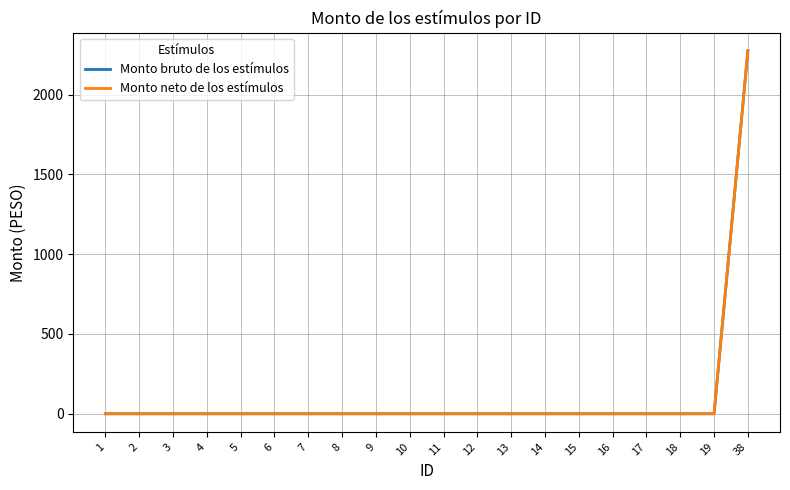

True or false: Monto bruto de los estímulos and Monto neto de los estímulos intersect in this chart.

False